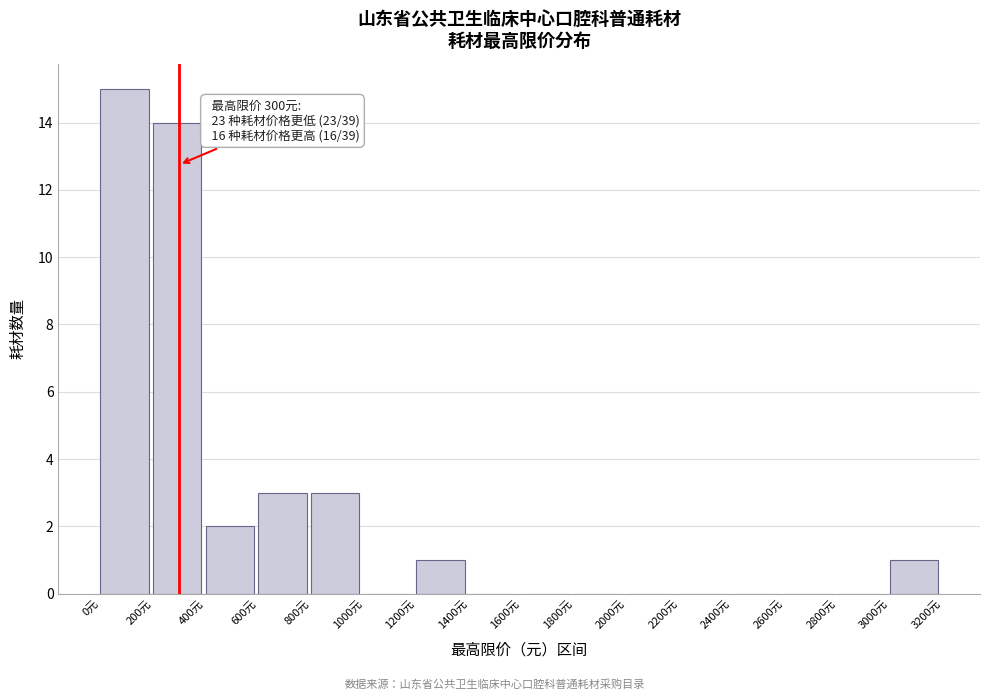

Which range on the x-axis has the tallest bar?

0 to 200